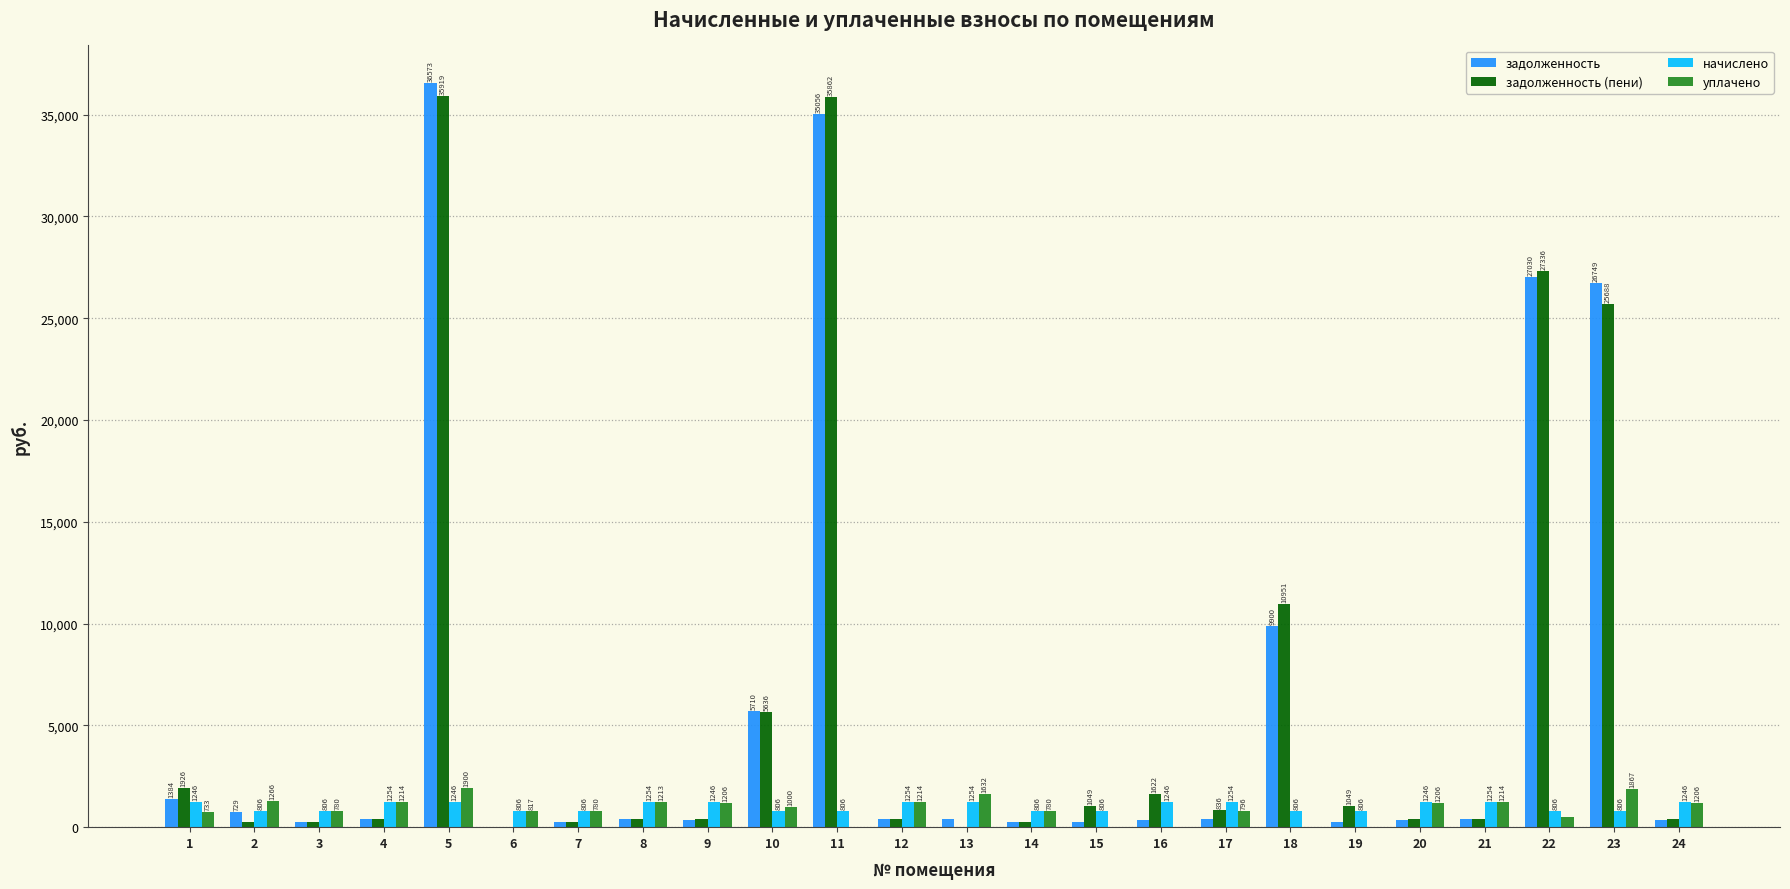

At which label does уплачено first exceed 1000?

2